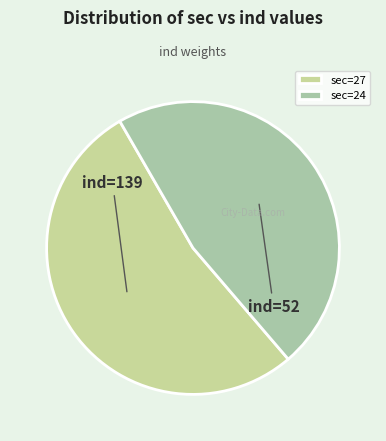

Which category accounts for the majority?

sec=27